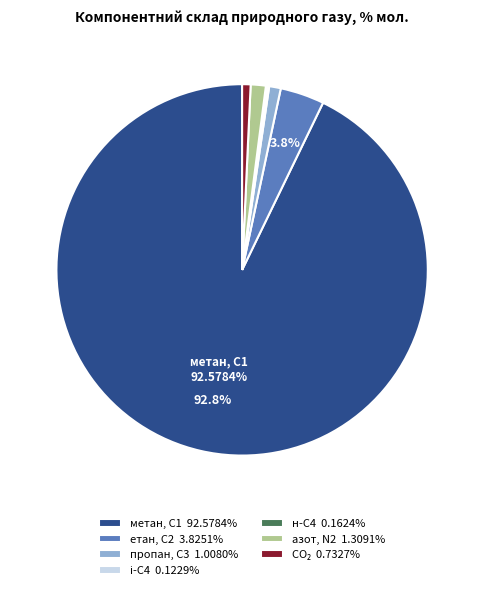

Do діоксид вуглецю, CО2 and ізо-бутан, і-С4 together represent more than half of the pie?

No